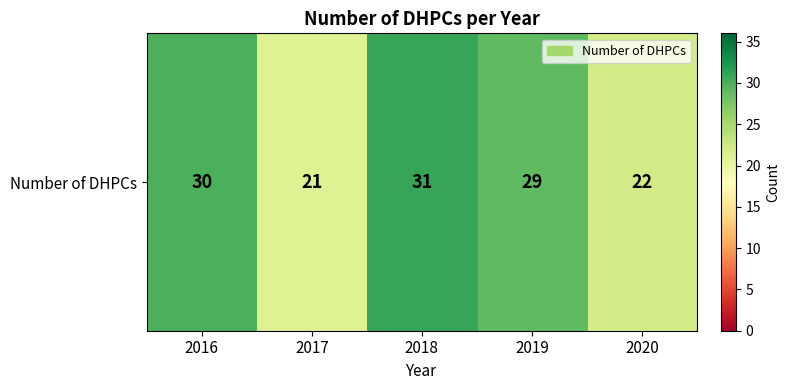

Which label corresponds to the largest value in the chart?

2018